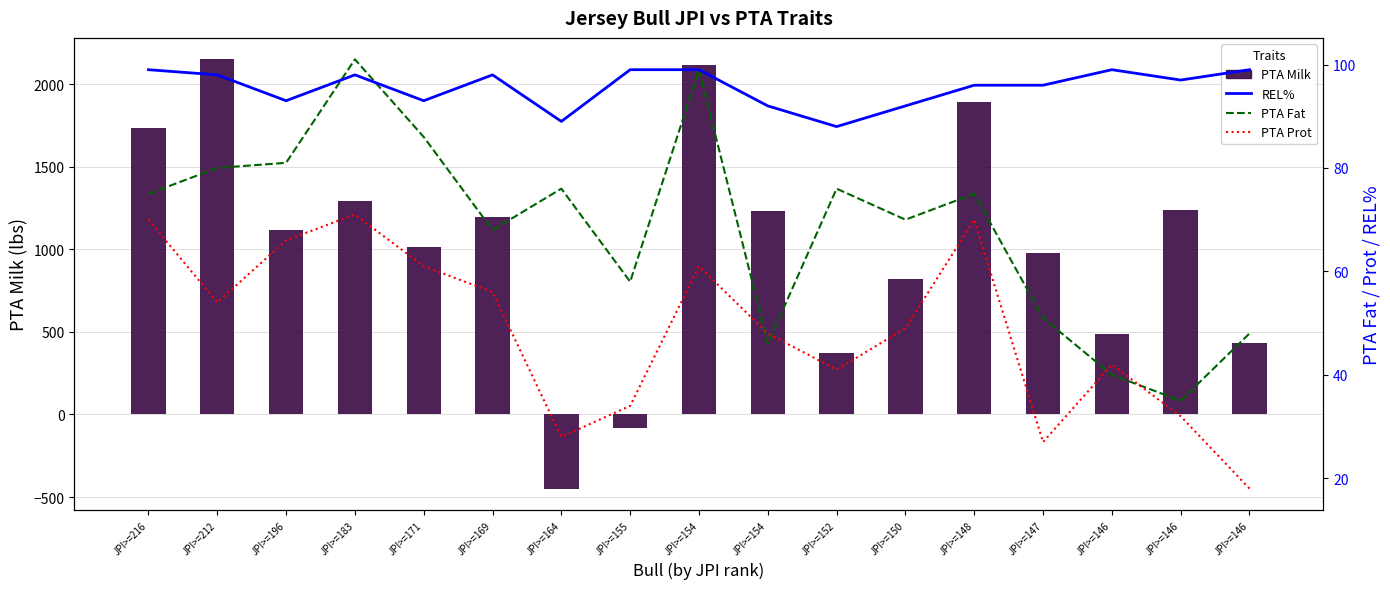

The value of PTA Prot at JPI>=147 is 27. True or false?

True